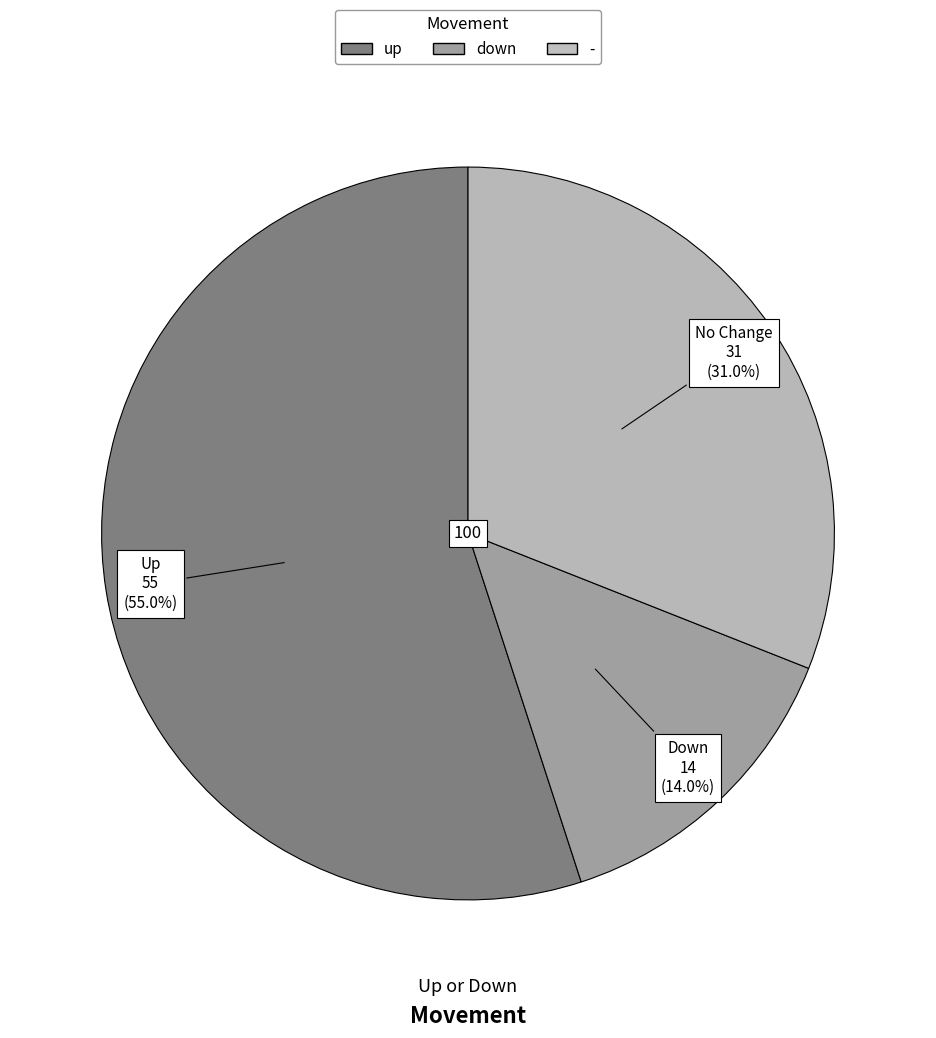

Is it true that down is 14% of the pie?

True